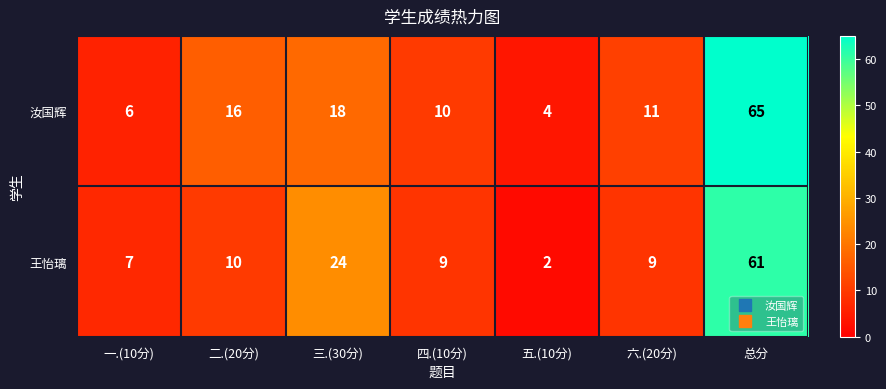

What is the difference between the maximum and second lowest values in the 王怡璃 series?

54